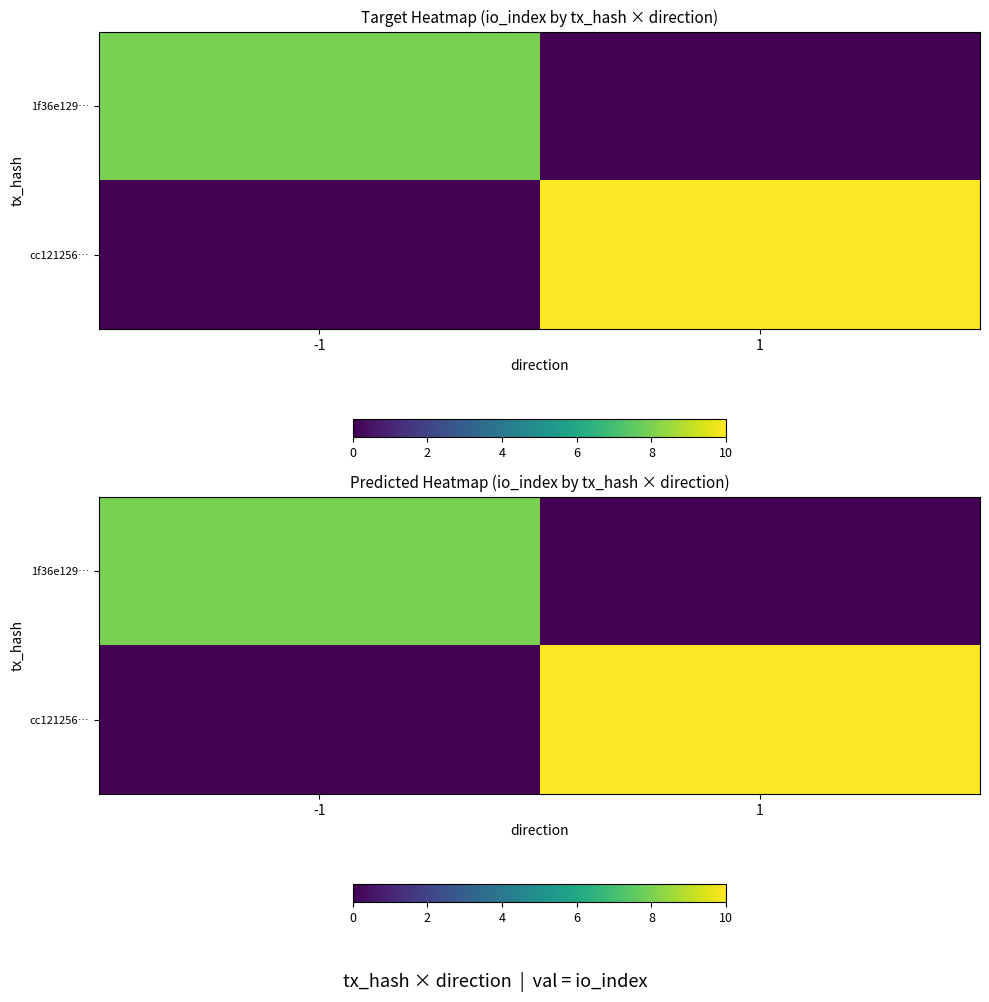

What is the sum of all cc121256… values?

10